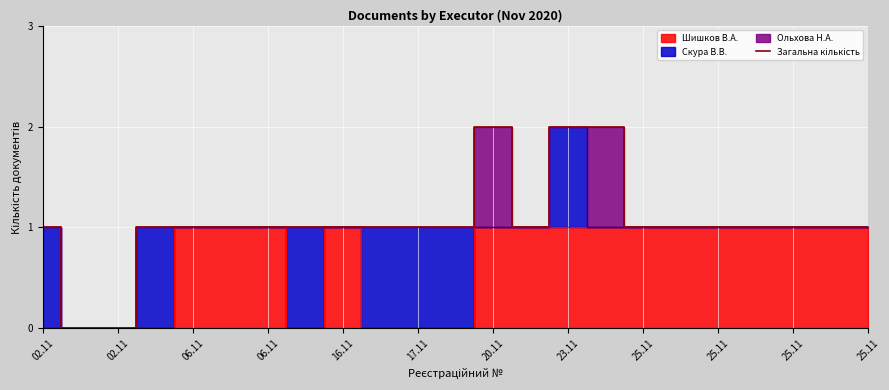

What is the label of the 18th point from the left?

17